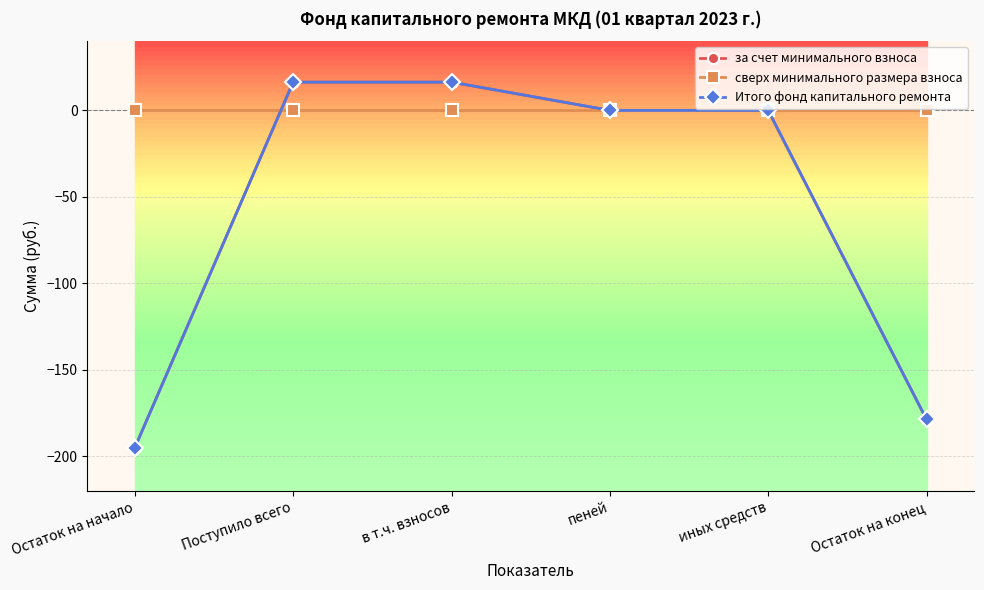

At which label does Итого фонд капитального ремонта reach its peak?

Поступило всего